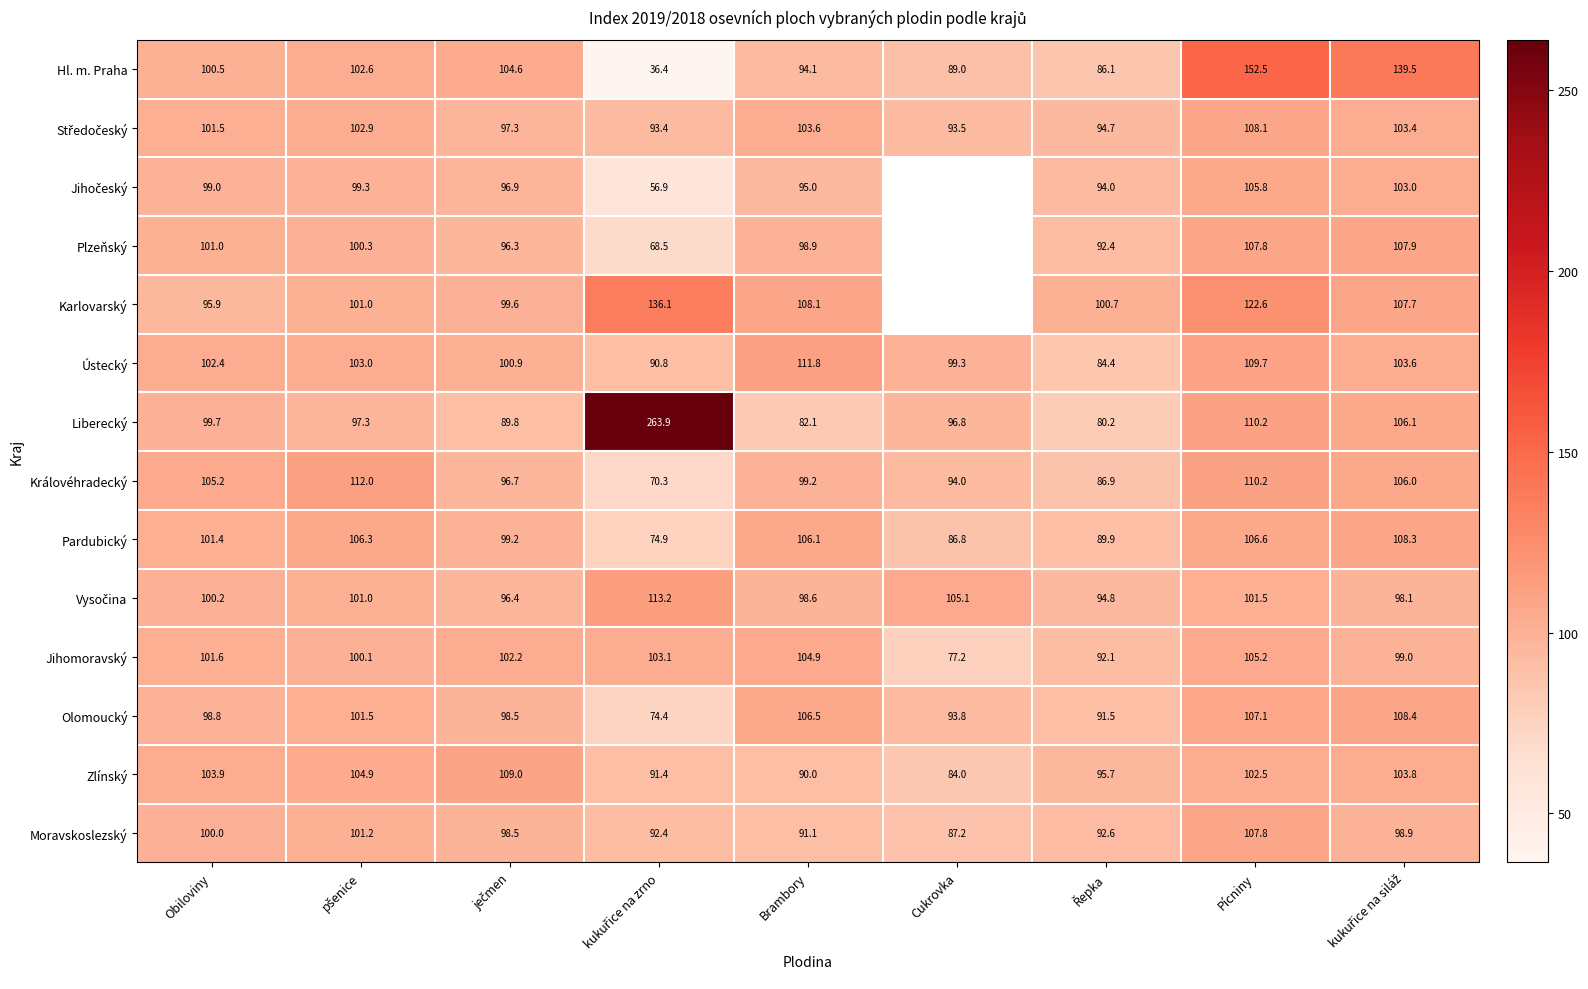

How many data points in Pardubický are above 101?

5